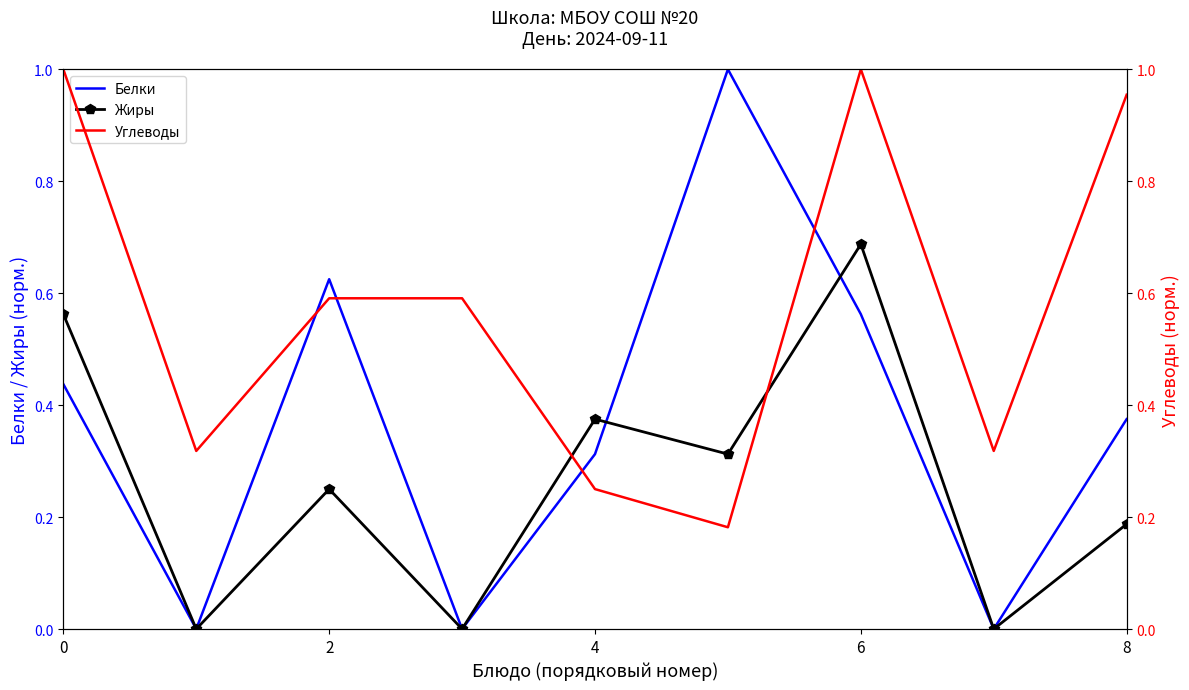

Reading left to right, list all the values displayed in this chart.

Белки: 0.4	0.0	0.6	0.0	0.3	1.0	0.6	0.0	0.4
Жиры: 0.6	0.0	0.2	0.0	0.4	0.3	0.7	0.0	0.2
Углеводы: 1.0	0.3	0.6	0.6	0.2	0.2	1.0	0.3	1.0